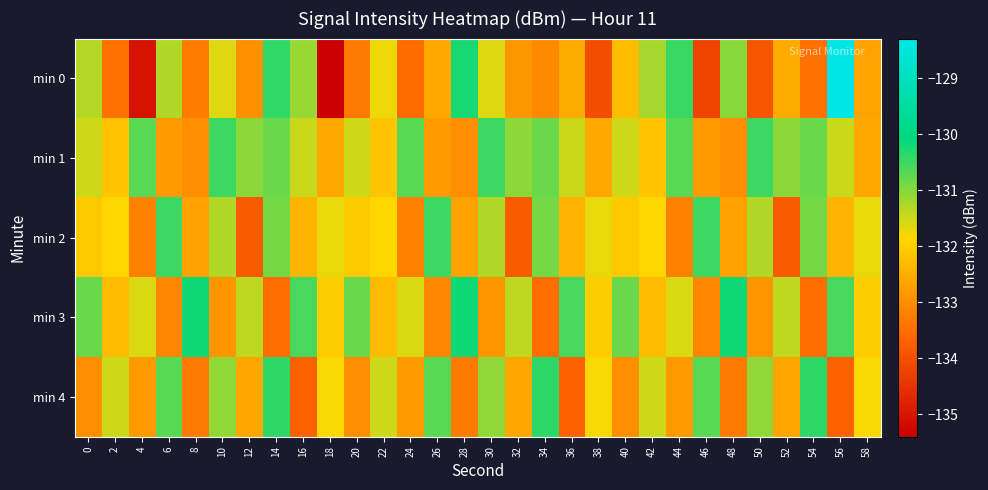

What is the total value across all series at 44?

-658.8